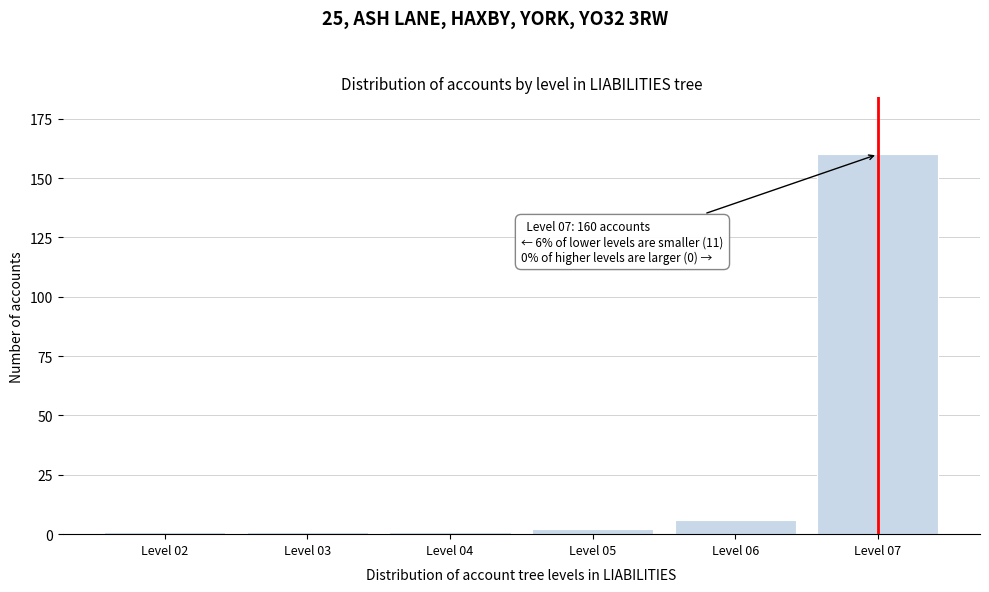

Reading left to right, what are all the values shown in this chart?

Level 02=1	Level 03=1	Level 04=1	Level 05=2	Level 06=6	Level 07=160